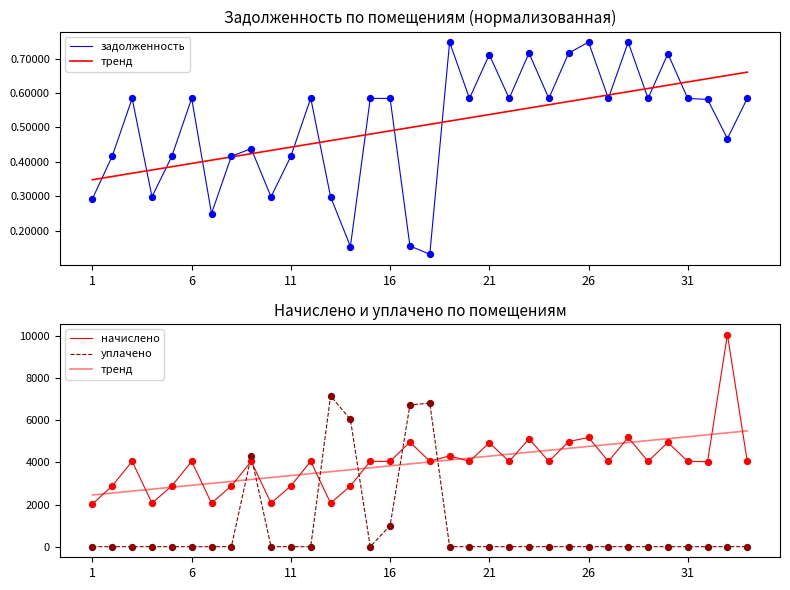

Which series contains the lowest Y value?

уплачено